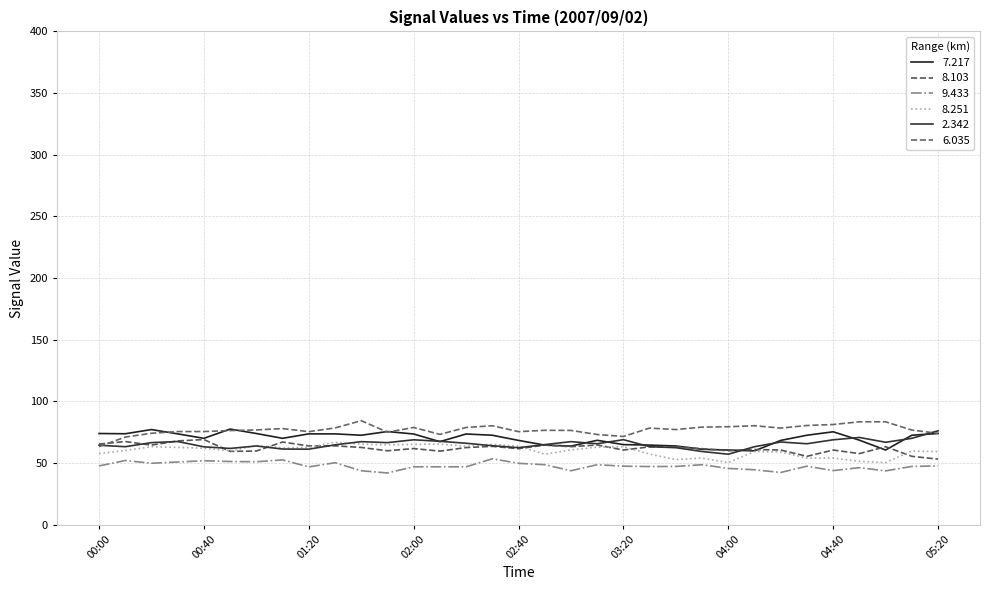

Where is 9.433 nearest to the value 47?

02:00